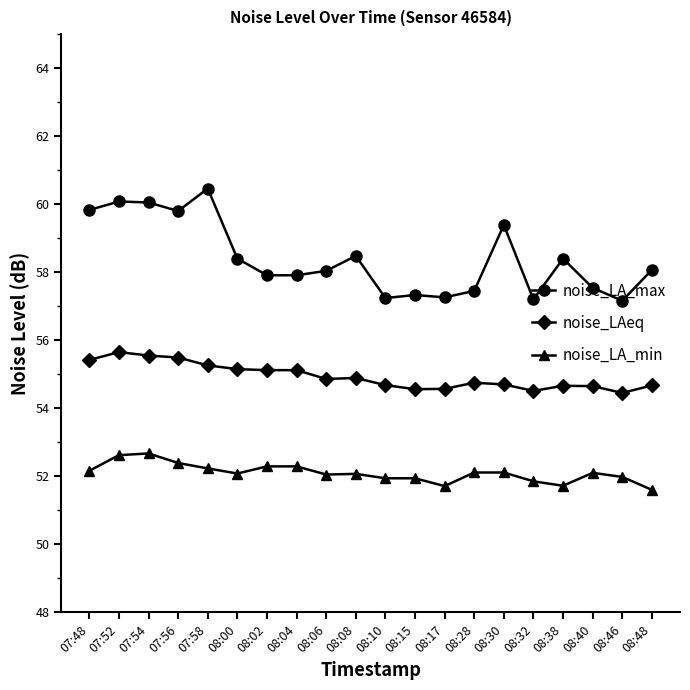

How many lines are shown in the chart?

3